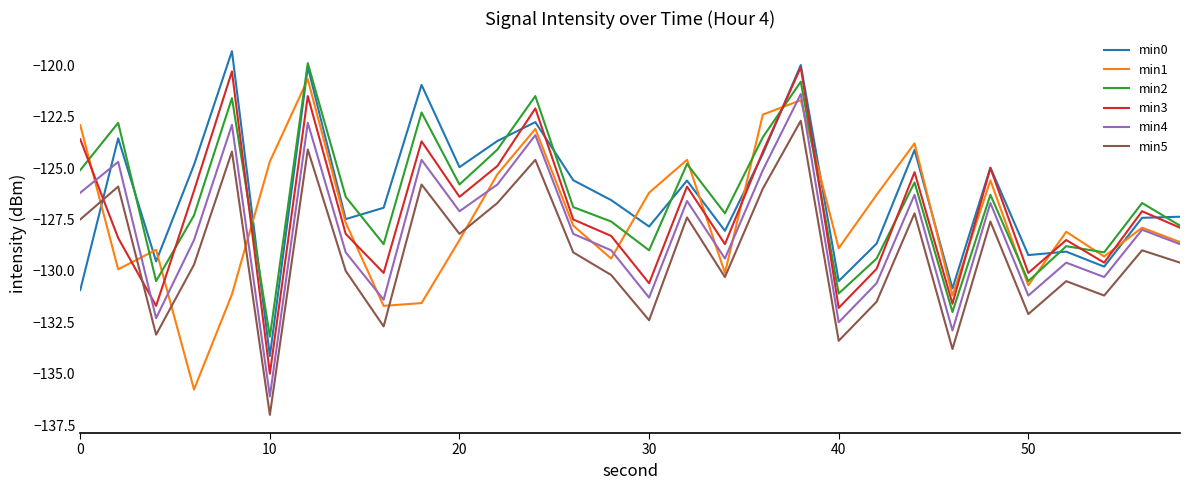

What is the maximum value for min1?

-120.7